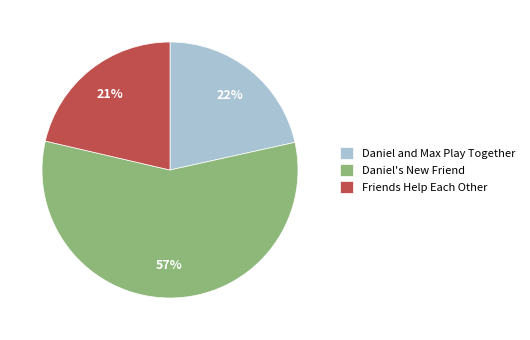

How many slices are in this pie chart?

3